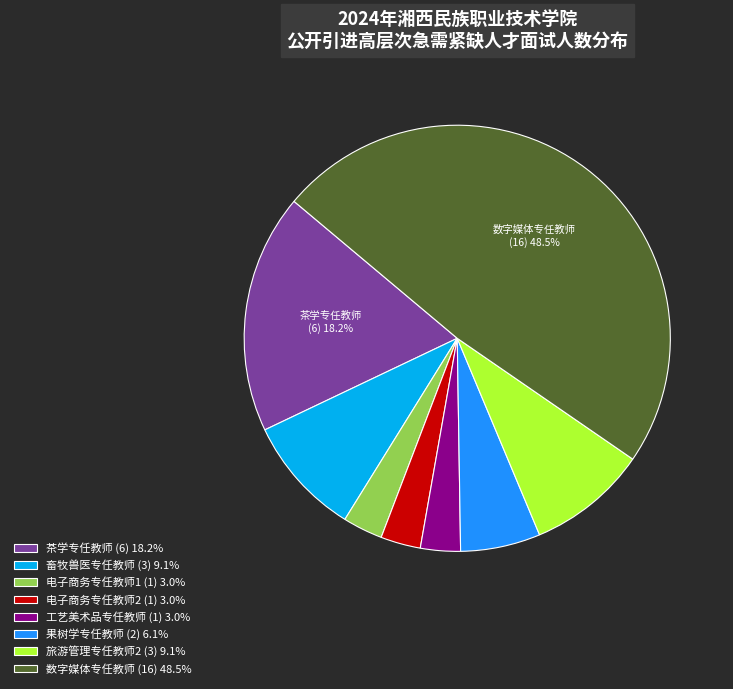

Is there any slice that represents more than half of the pie?

No